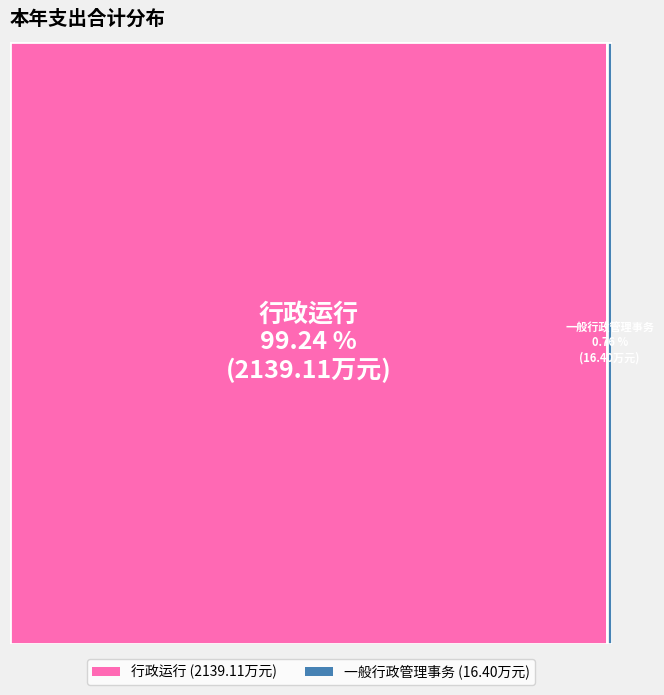

To the nearest percent, what is the difference between the largest and smallest slice percentages?

98%